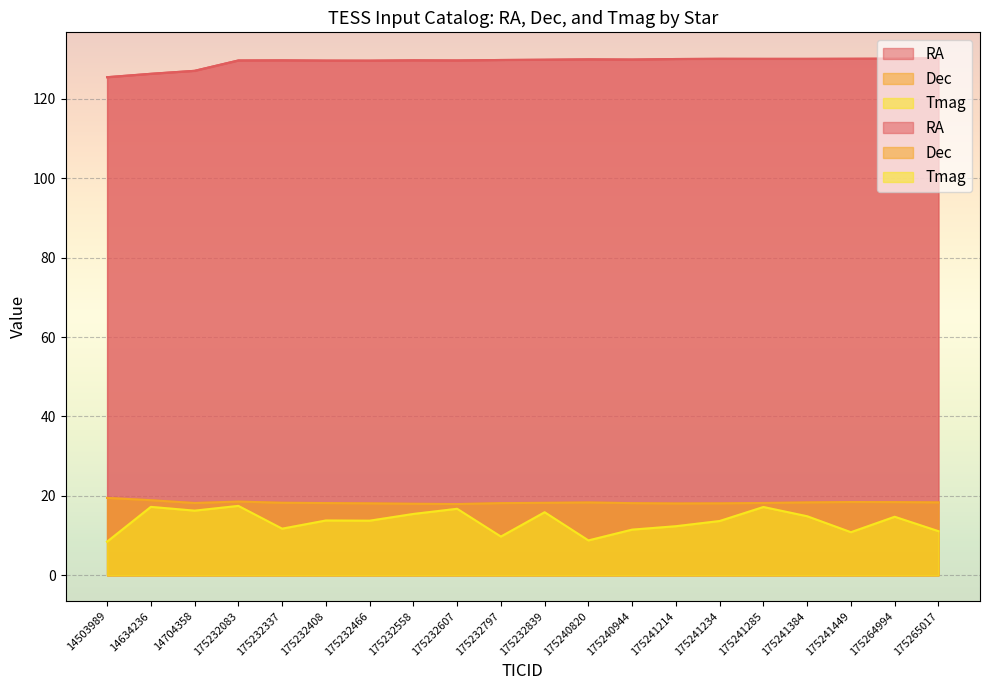

Reading right to left, extract all data points from this chart.

RA: 175265017=130.2	175264994=130.1	175241449=130.1	175241384=130.1	175241285=130.1	175241234=130.1	175241214=130.0	175240944=129.9	175240820=130.0	175232839=129.9	175232797=129.8	175232607=129.7	175232558=129.7	175232466=129.6	175232408=129.6	175232337=129.7	175232083=129.7	14704358=127.1	14634236=126.3	14503989=125.5
Dec: 175265017=18.4	175264994=18.4	175241449=18.5	175241384=18.4	175241285=18.2	175241234=18.1	175241214=18.1	175240944=18.2	175240820=18.3	175232839=18.2	175232797=18.2	175232607=17.9	175232558=18.0	175232466=18.1	175232408=18.2	175232337=18.3	175232083=18.6	14704358=18.2	14634236=18.9	14503989=19.5
Tmag: 175265017=11.1	175264994=14.7	175241449=10.8	175241384=14.9	175241285=17.2	175241234=13.7	175241214=12.4	175240944=11.5	175240820=8.8	175232839=15.9	175232797=9.8	175232607=16.8	175232558=15.4	175232466=13.8	175232408=13.8	175232337=11.7	175232083=17.5	14704358=16.3	14634236=17.2	14503989=8.5